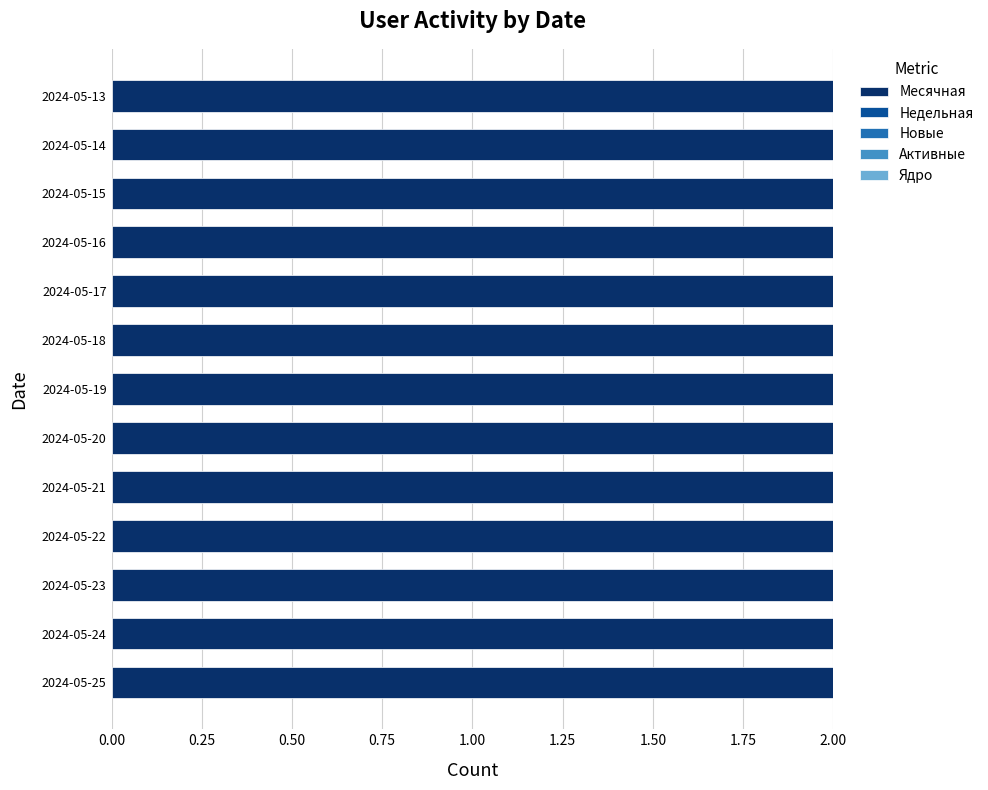

At how many categories does at least one series exceed 0?

13